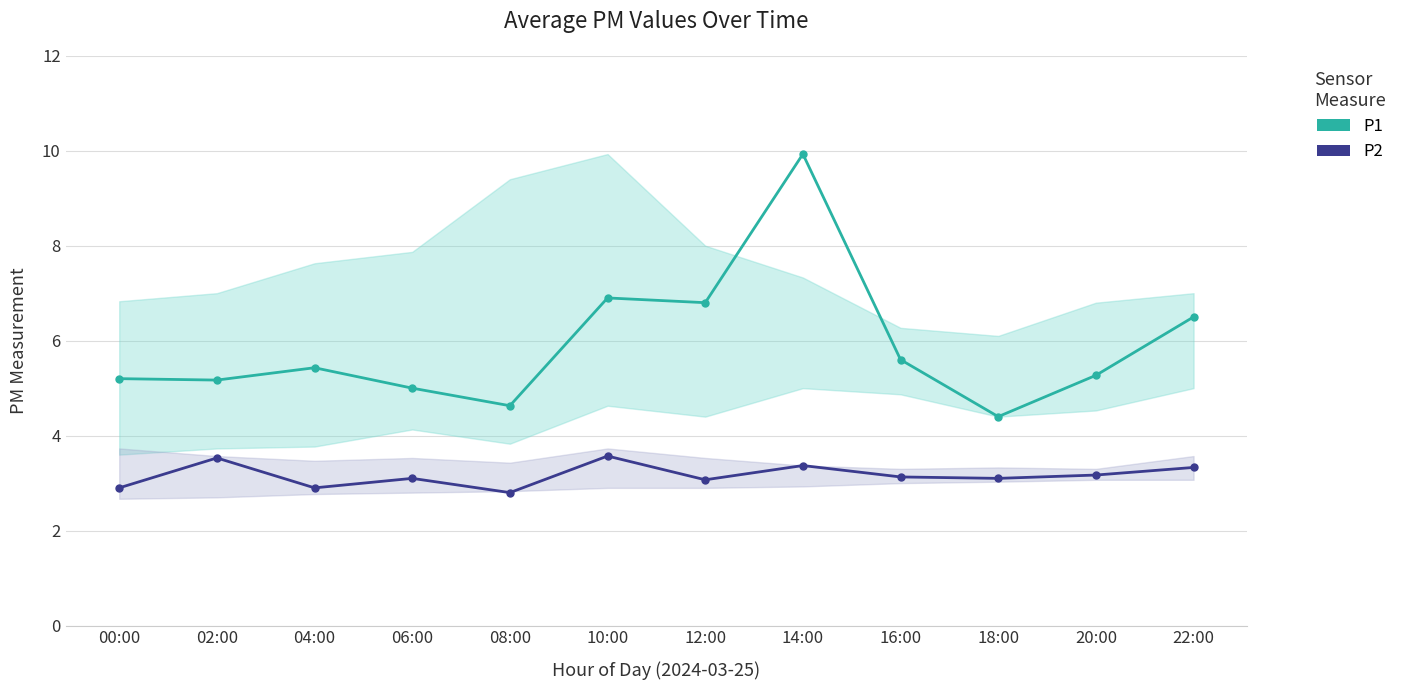

What is the label of the 7th point from the left?

12:00